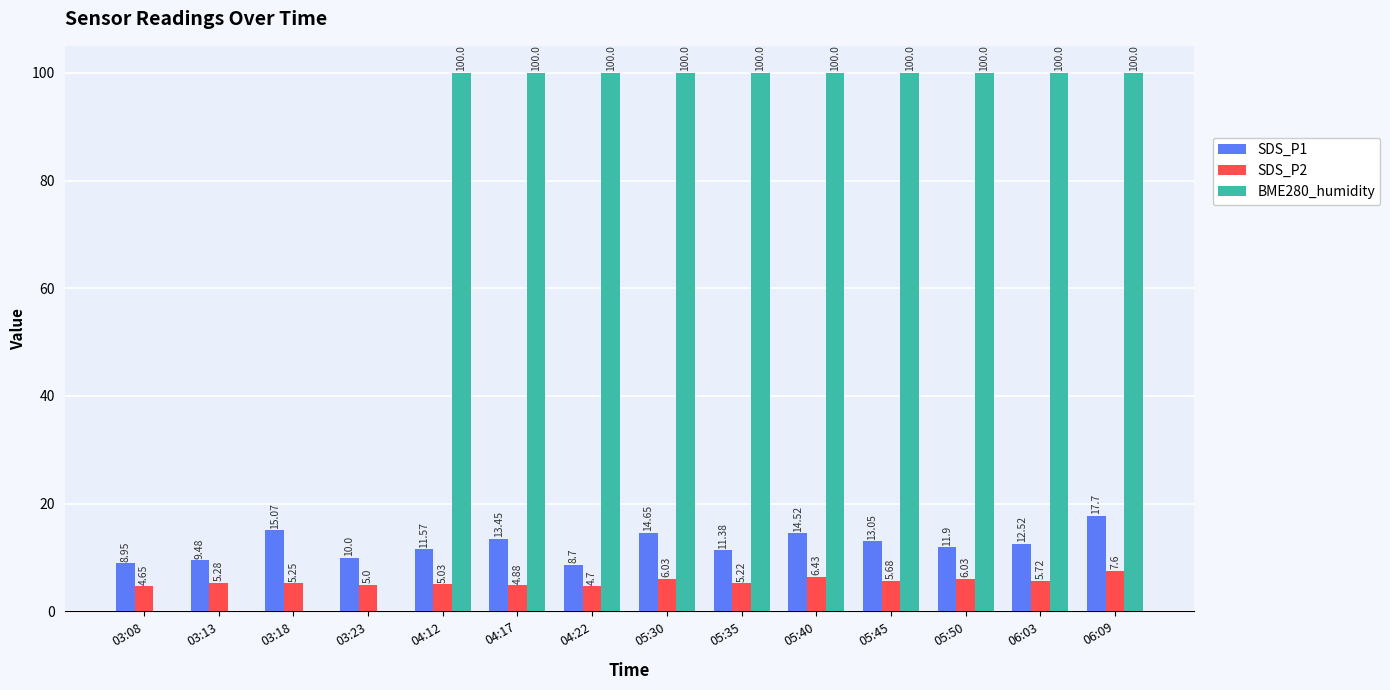

True or false: BME280_humidity has a value of 173.3 at 06:03.

False